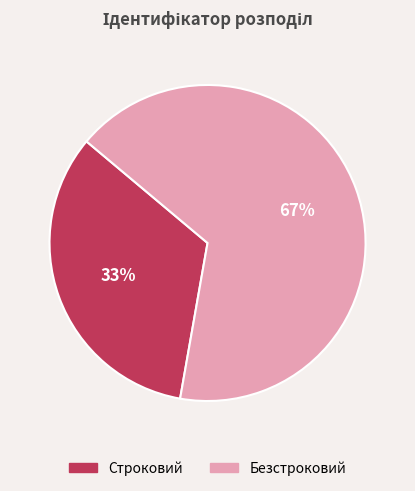

Rank the categories by value from highest to lowest.

Безстроковий, Строковий